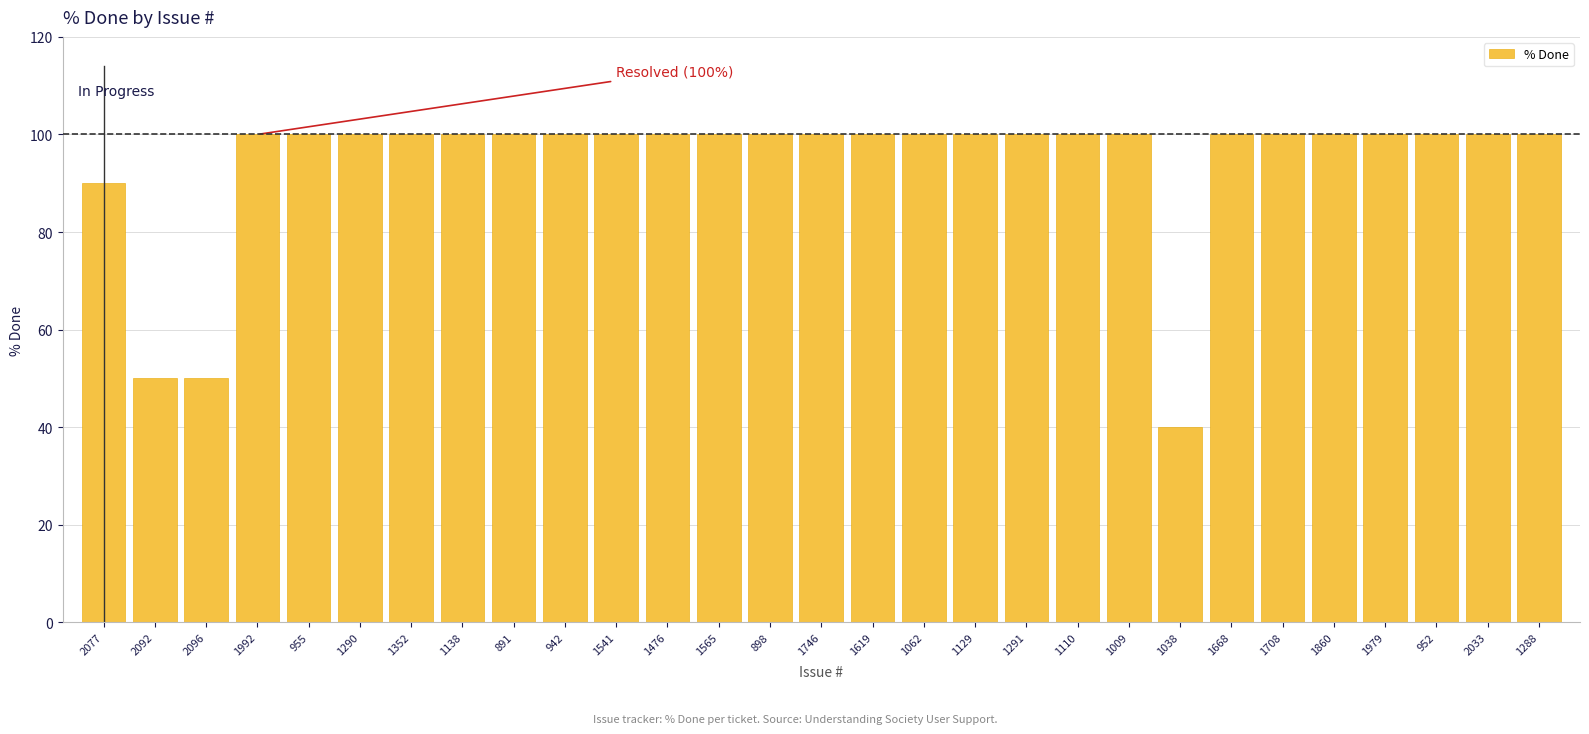

Which has a higher value, 2096 or 1291?

1291